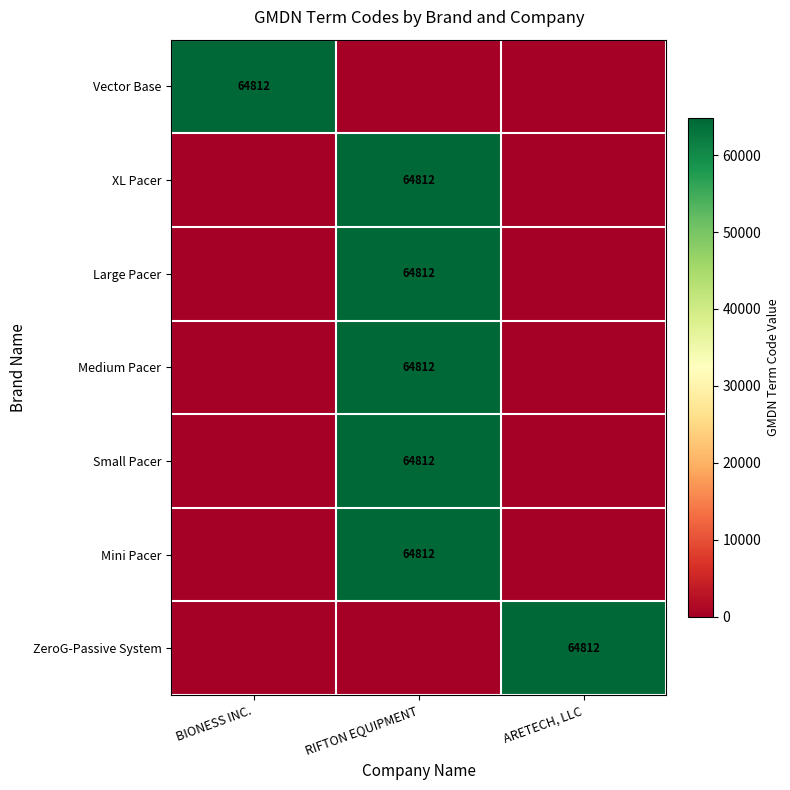

True or false: Small Pacer has a value of 115979 at RIFTON EQUIPMENT.

False